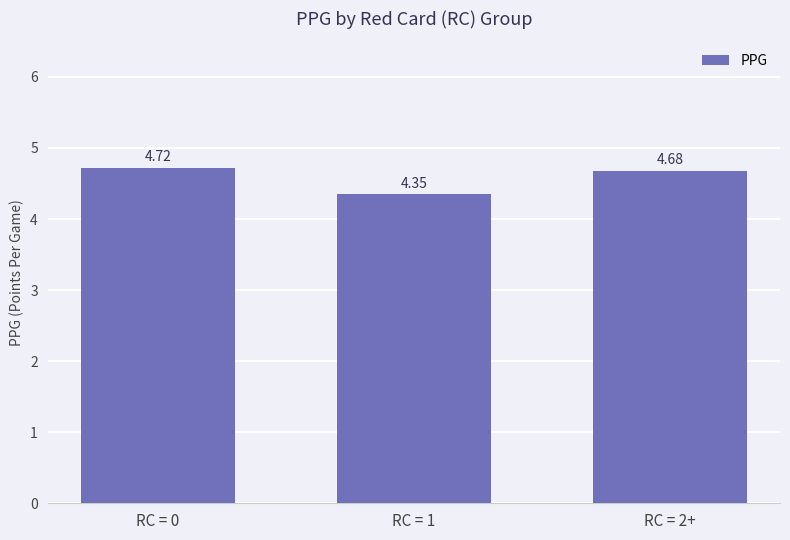

List the labels in order of value, largest first.

RC = 0, RC = 2+, RC = 1